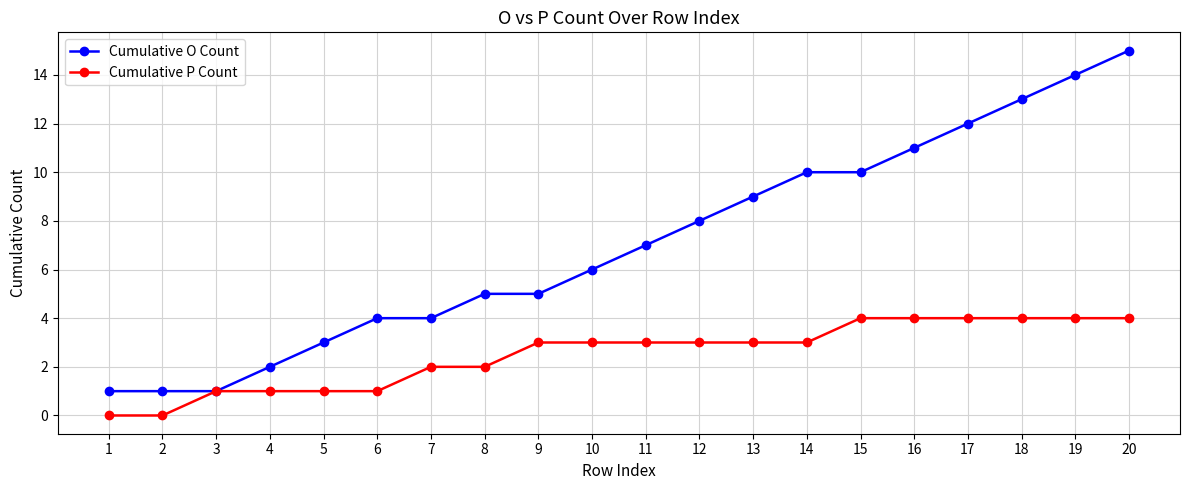

What value does the Cumulative P Count series have at 19?

4